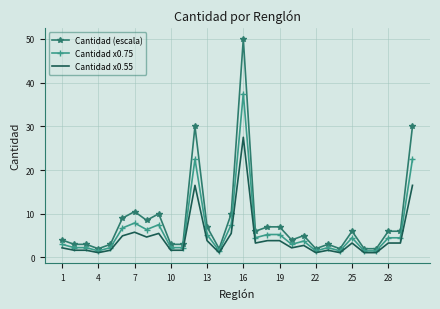

Rank the series by their maximum value, from lowest to highest.

Cantidad x0.55, Cantidad x0.75, Cantidad (escala)